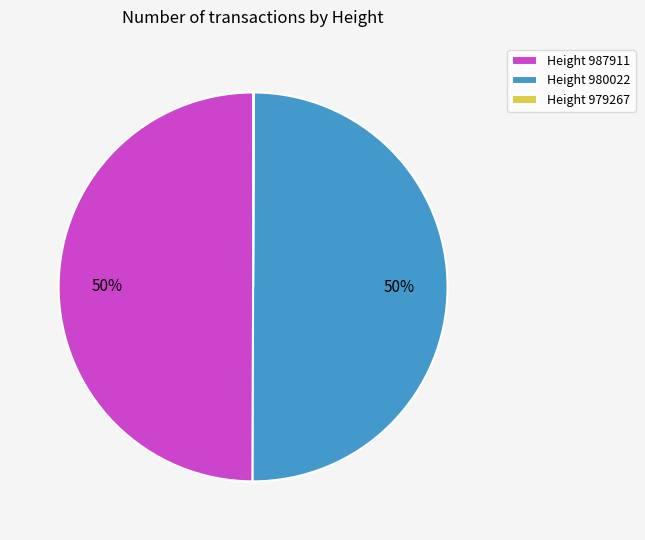

The Height 980022 slice represents 44% of the pie. True or false?

False